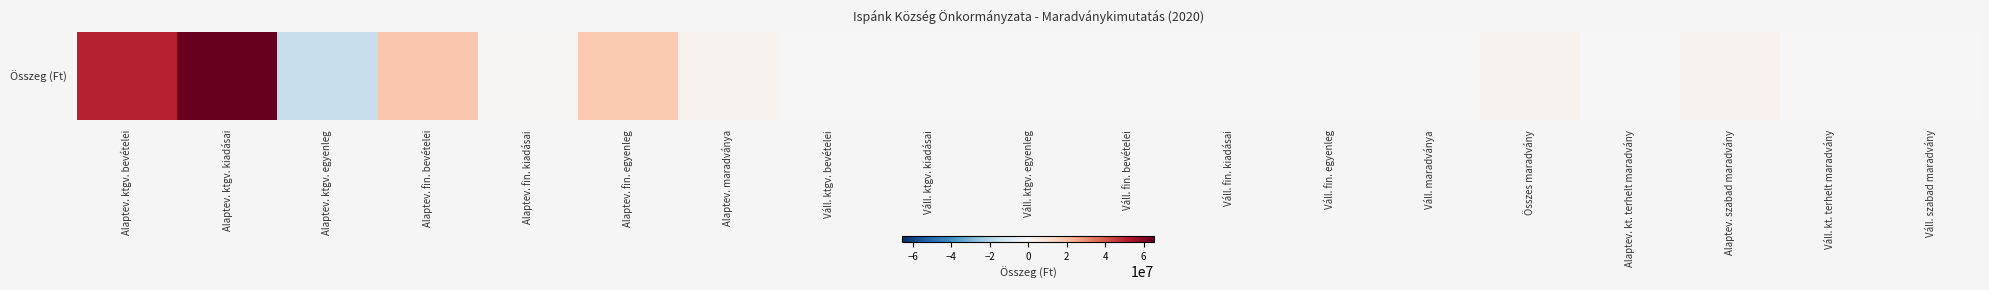

List the labels in order of value, largest first.

Alaptev. ktgv. kiadásai, Alaptev. ktgv. bevételei, Alaptev. fin. bevételei, Alaptev. fin. egyenleg, Alaptev. maradványa, Összes maradvány, Alaptev. szabad maradvány, Alaptev. fin. kiadásai, Váll. ktgv. bevételei, Váll. ktgv. kiadásai, Váll. ktgv. egyenleg, Váll. fin. bevételei, Váll. fin. kiadásai, Váll. fin. egyenleg, Váll. maradványa, Alaptev. kt. terhelt maradvány, Váll. kt. terhelt maradvány, Váll. szabad maradvány, Alaptev. ktgv. egyenleg